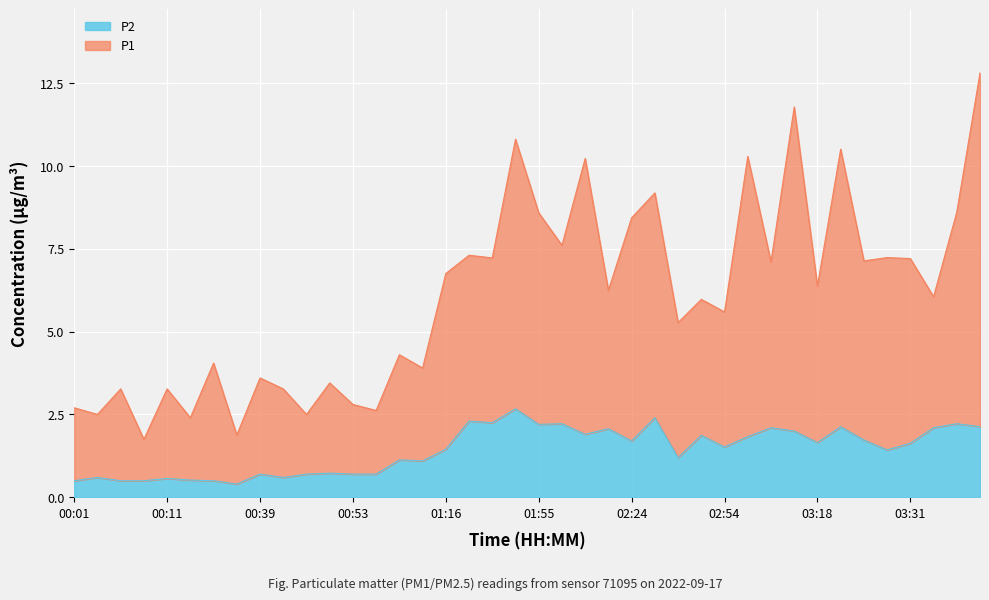

Read the P2 value at 02:06.

1.9